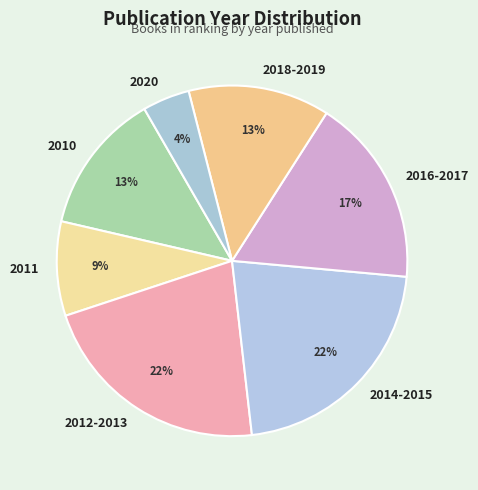

To the nearest percent, what is the average slice percentage?

14%